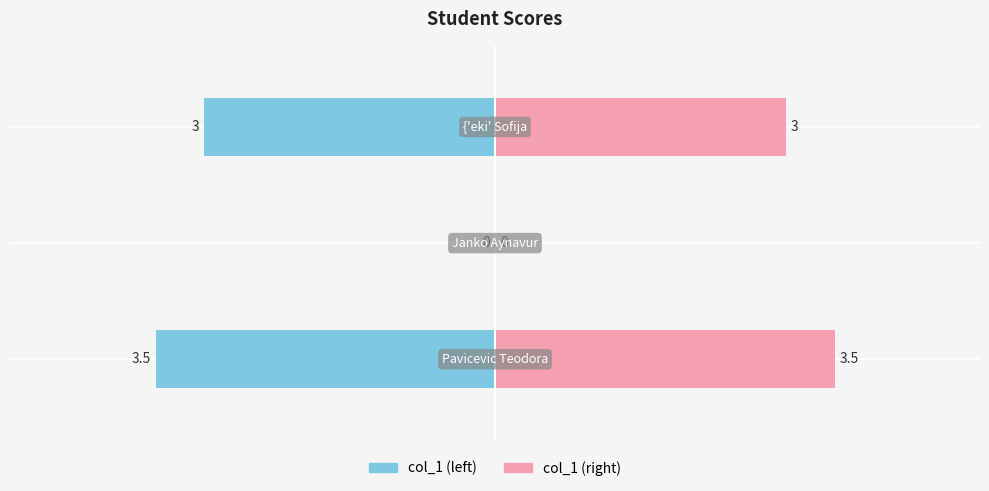

Reading right to left, extract all data points from this chart.

3.0	0.0	3.5